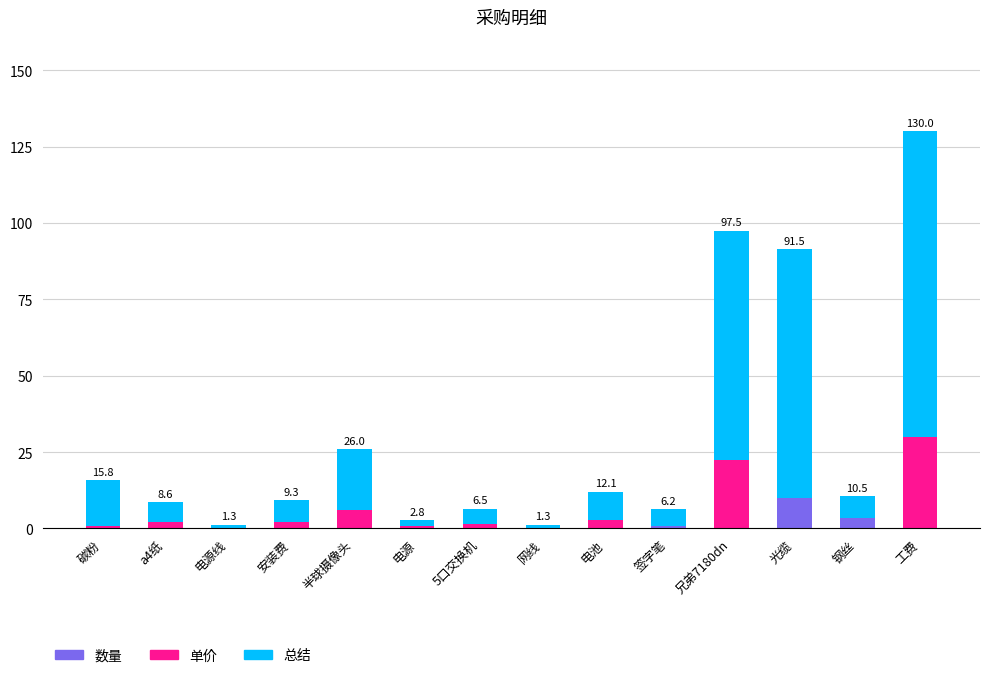

The 数量 series shows 0.0 at 电池. True or false?

True